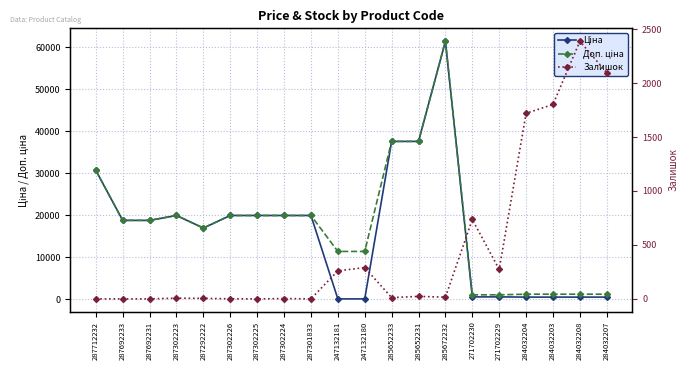

What is the highest value of the Ціна series?

61434.3